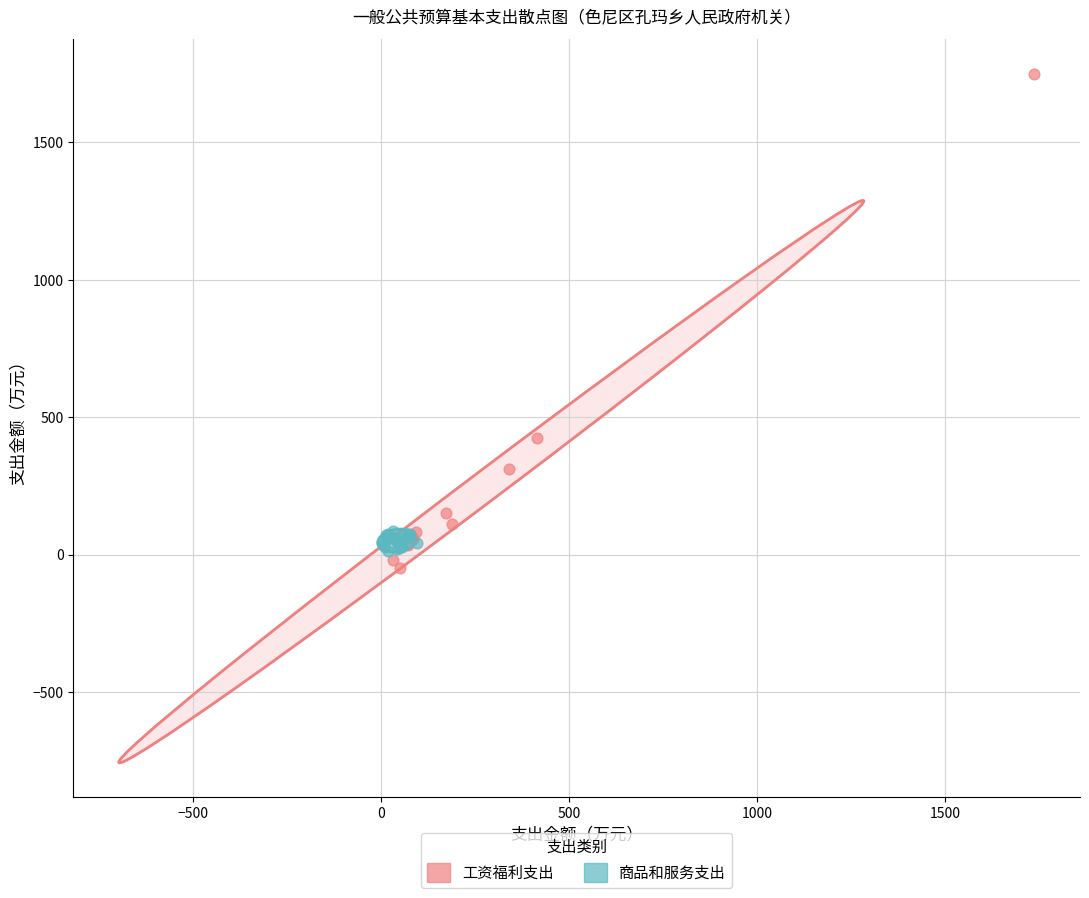

Which series has the largest Y range (max minus min)?

工资福利支出